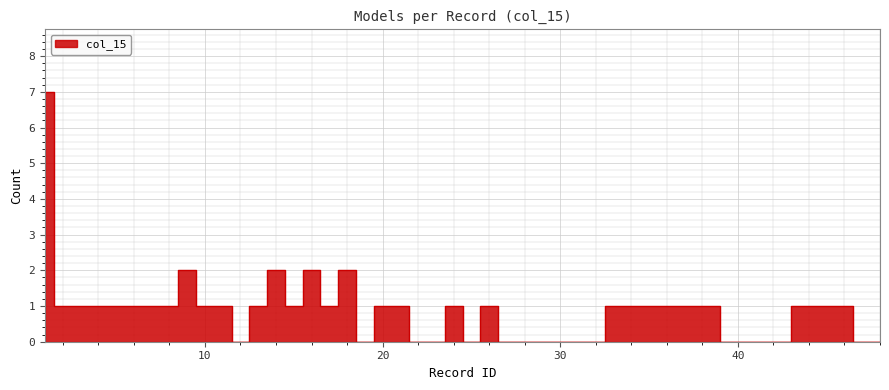

What is the change in value from 9 to 25?

-2